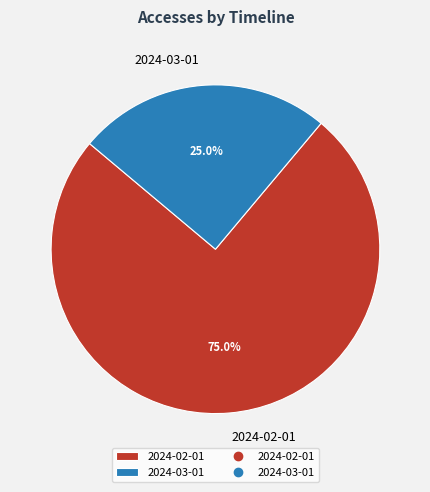

What is the smallest slice in the pie chart?

2024-03-01